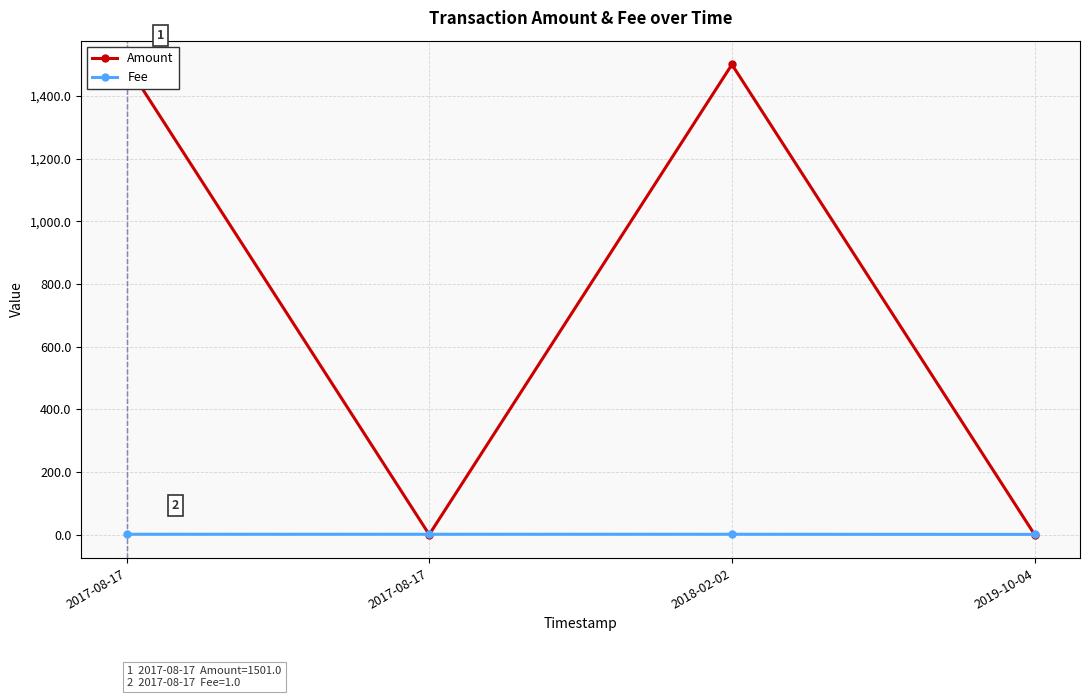

Which series has the largest total across all categories?

Amount